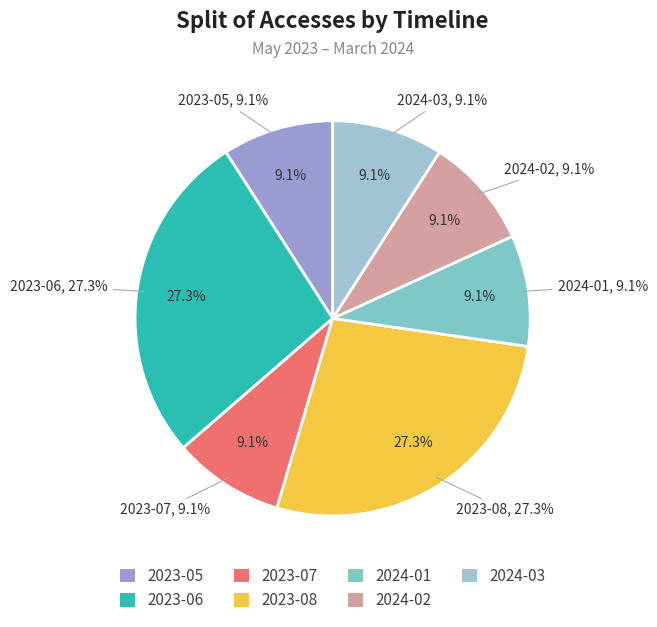

The 2023-07 slice represents 9% of the pie. True or false?

True